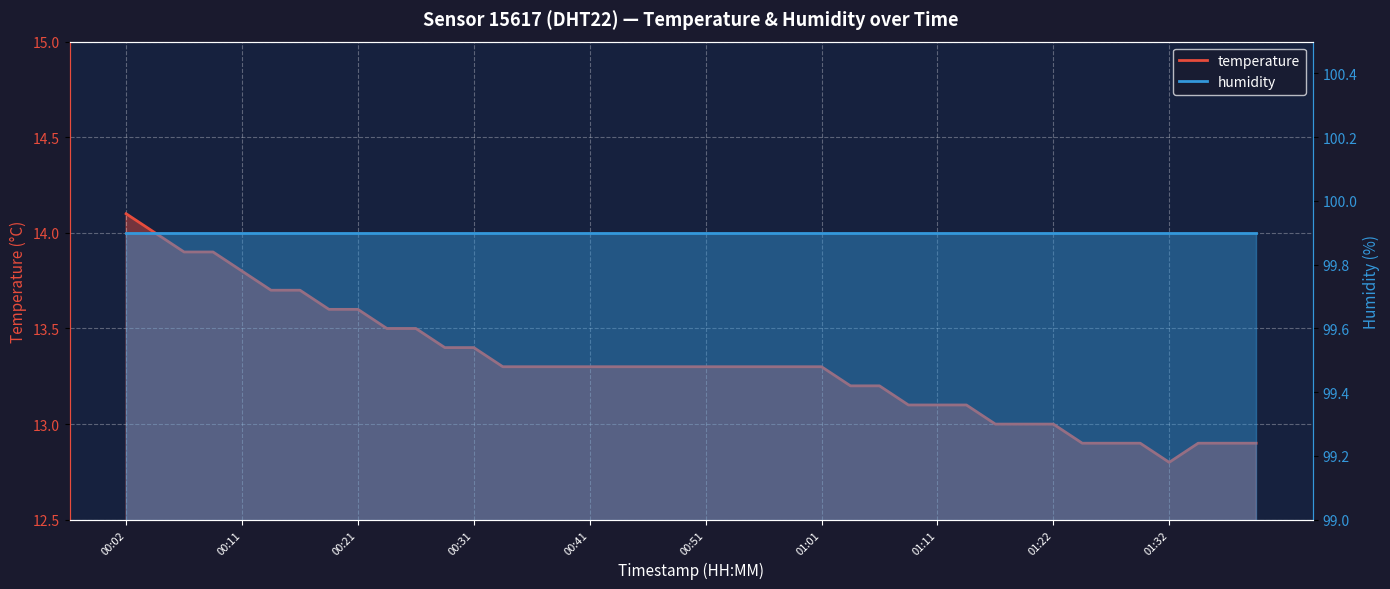

What is the difference between the values at 01:01 and 00:21?

0.3